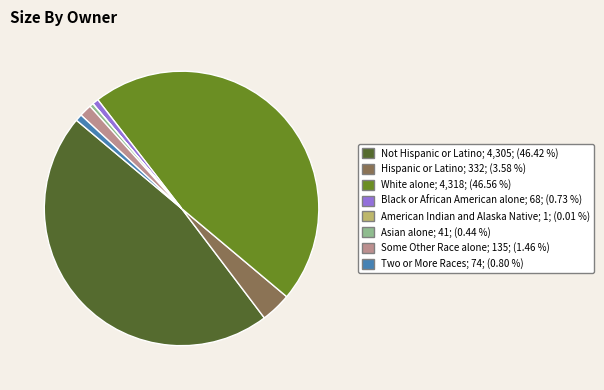

Is there a majority slice in this chart?

No